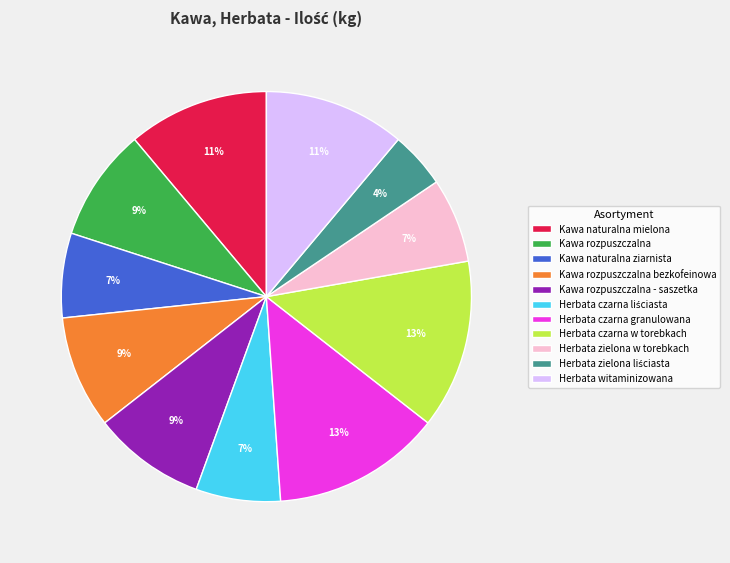

Is the sum of Kawa rozpuszczalna bezkofeinowa and Herbata zielona w torebkach greater than half?

No